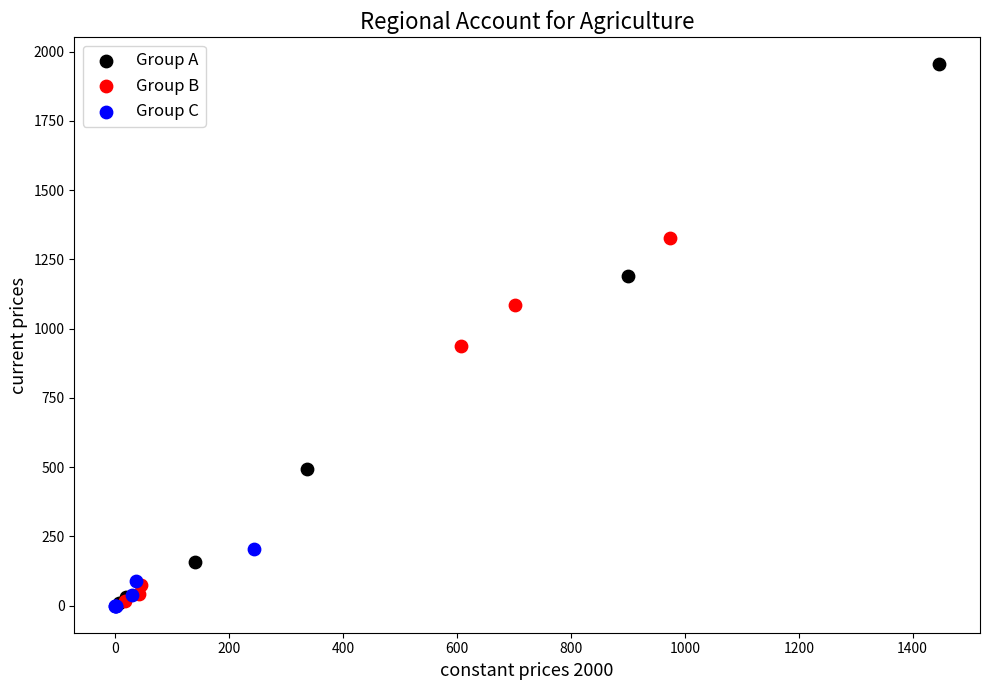

Which series reaches the maximum Y coordinate?

Group A